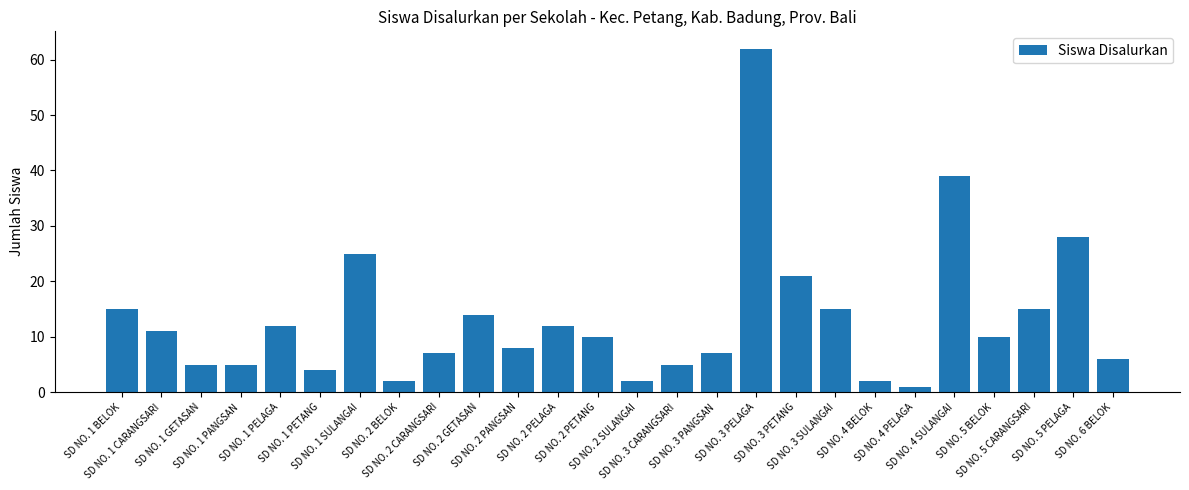

Which category has the highest value across all series?

SD NO. 3 PELAGA